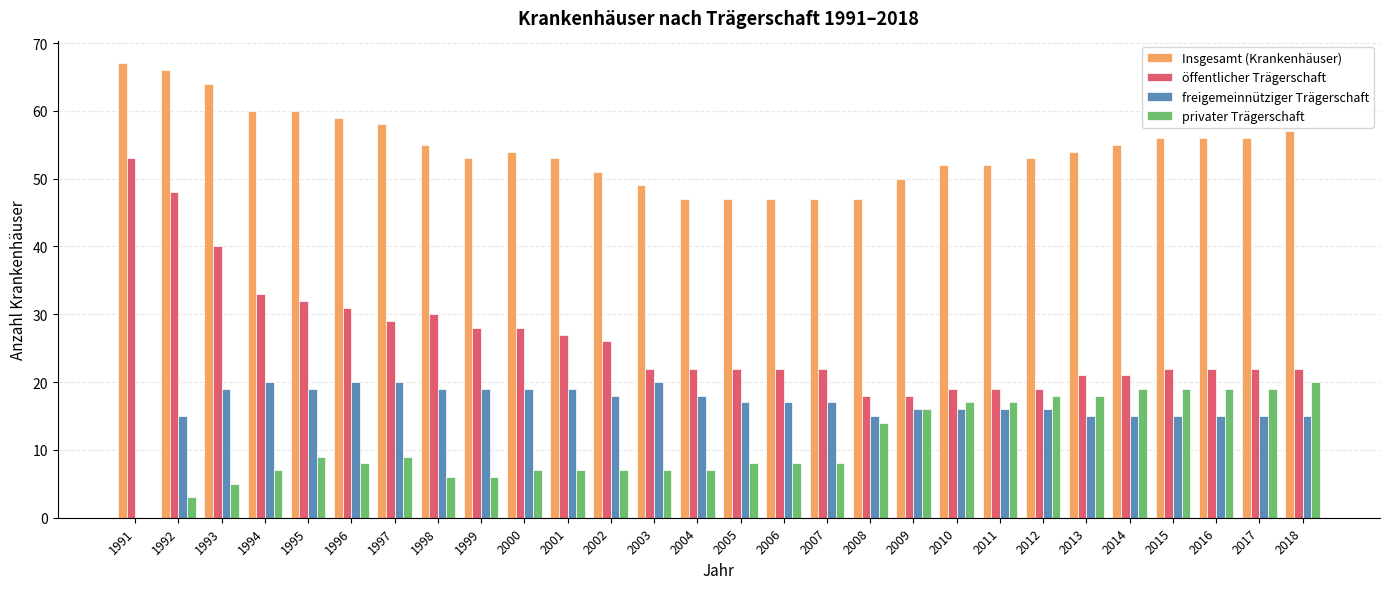

What is the total value across all series at 2000?

108